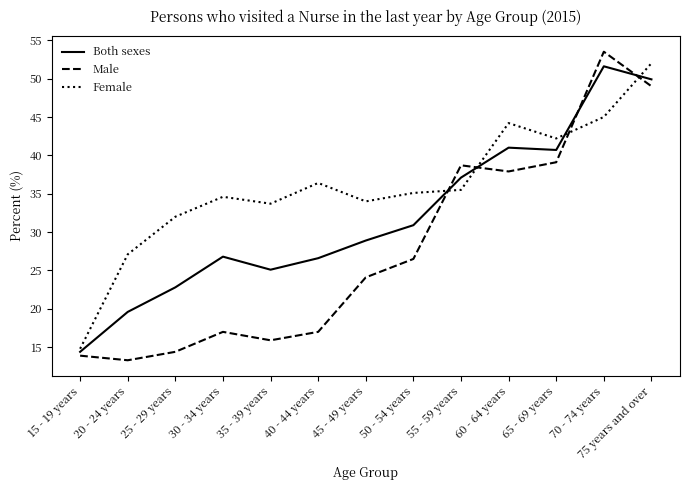

Reading right to left, transcribe all the data shown in this chart.

Both sexes: 75 years and over=49.9	70 - 74 years=51.6	65 - 69 years=40.7	60 - 64 years=41.0	55 - 59 years=37.1	50 - 54 years=30.9	45 - 49 years=28.9	40 - 44 years=26.6	35 - 39 years=25.1	30 - 34 years=26.8	25 - 29 years=22.8	20 - 24 years=19.6	15 - 19 years=14.4
Male: 75 years and over=49.0	70 - 74 years=53.5	65 - 69 years=39.1	60 - 64 years=37.9	55 - 59 years=38.7	50 - 54 years=26.5	45 - 49 years=24.1	40 - 44 years=17.0	35 - 39 years=15.9	30 - 34 years=17.0	25 - 29 years=14.4	20 - 24 years=13.3	15 - 19 years=13.9
Female: 75 years and over=52.0	70 - 74 years=45.0	65 - 69 years=42.2	60 - 64 years=44.2	55 - 59 years=35.5	50 - 54 years=35.1	45 - 49 years=34.0	40 - 44 years=36.4	35 - 39 years=33.7	30 - 34 years=34.6	25 - 29 years=32.0	20 - 24 years=27.1	15 - 19 years=14.8